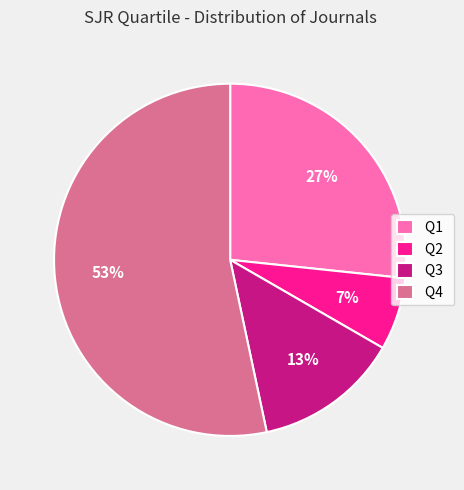

Combined, do Q4 and Q3 account for over 50%?

Yes